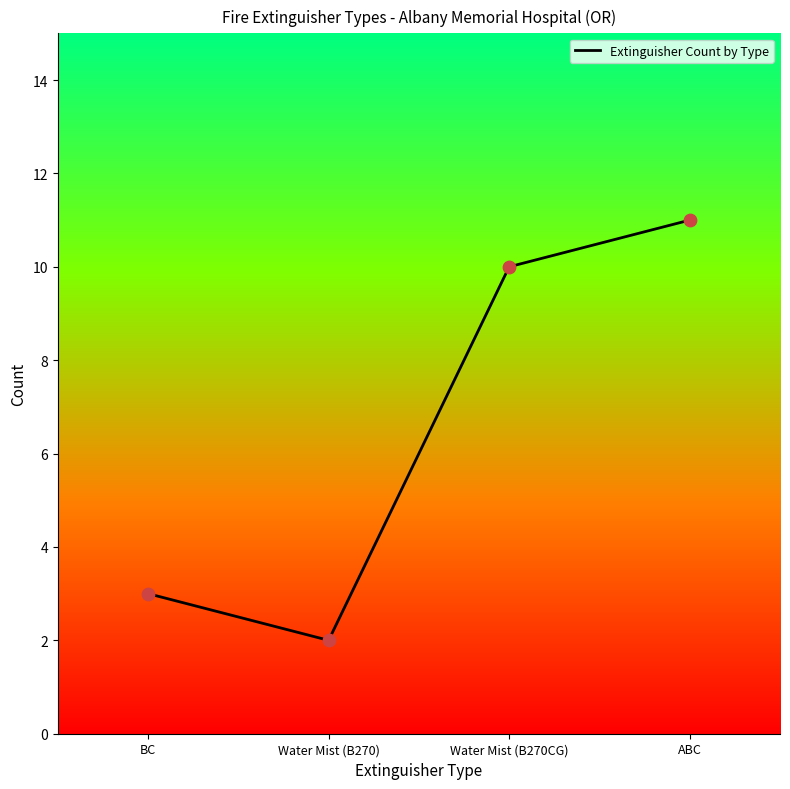

Approximately how many times larger is the value at Water Mist (B270) compared to BC?

0.7